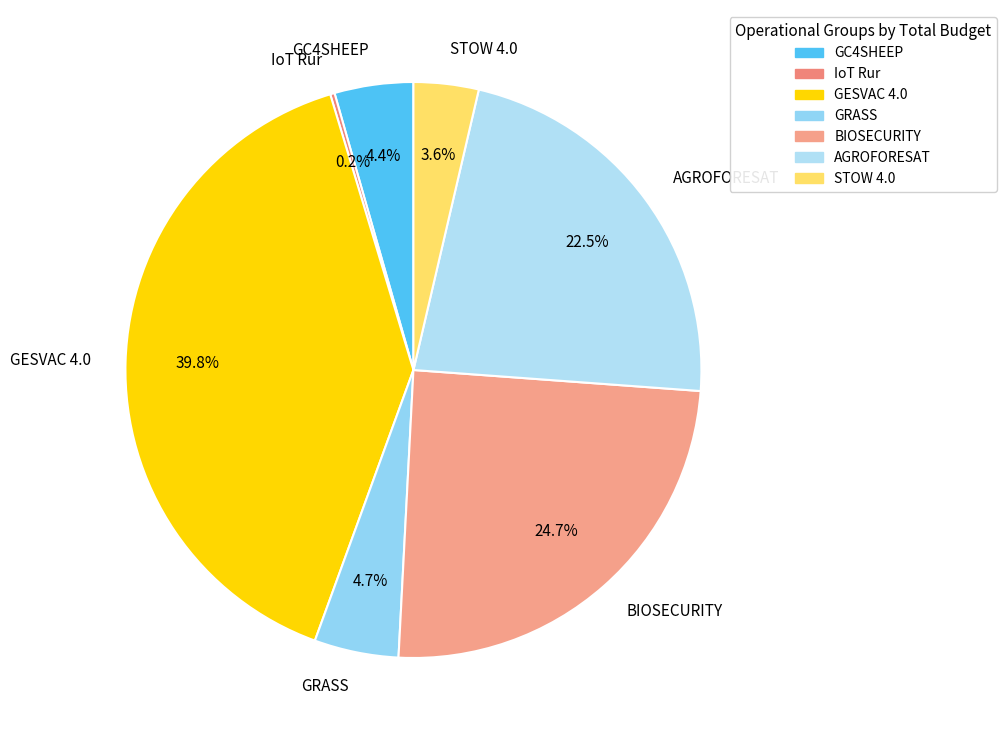

Is there any slice that represents more than half of the pie?

No